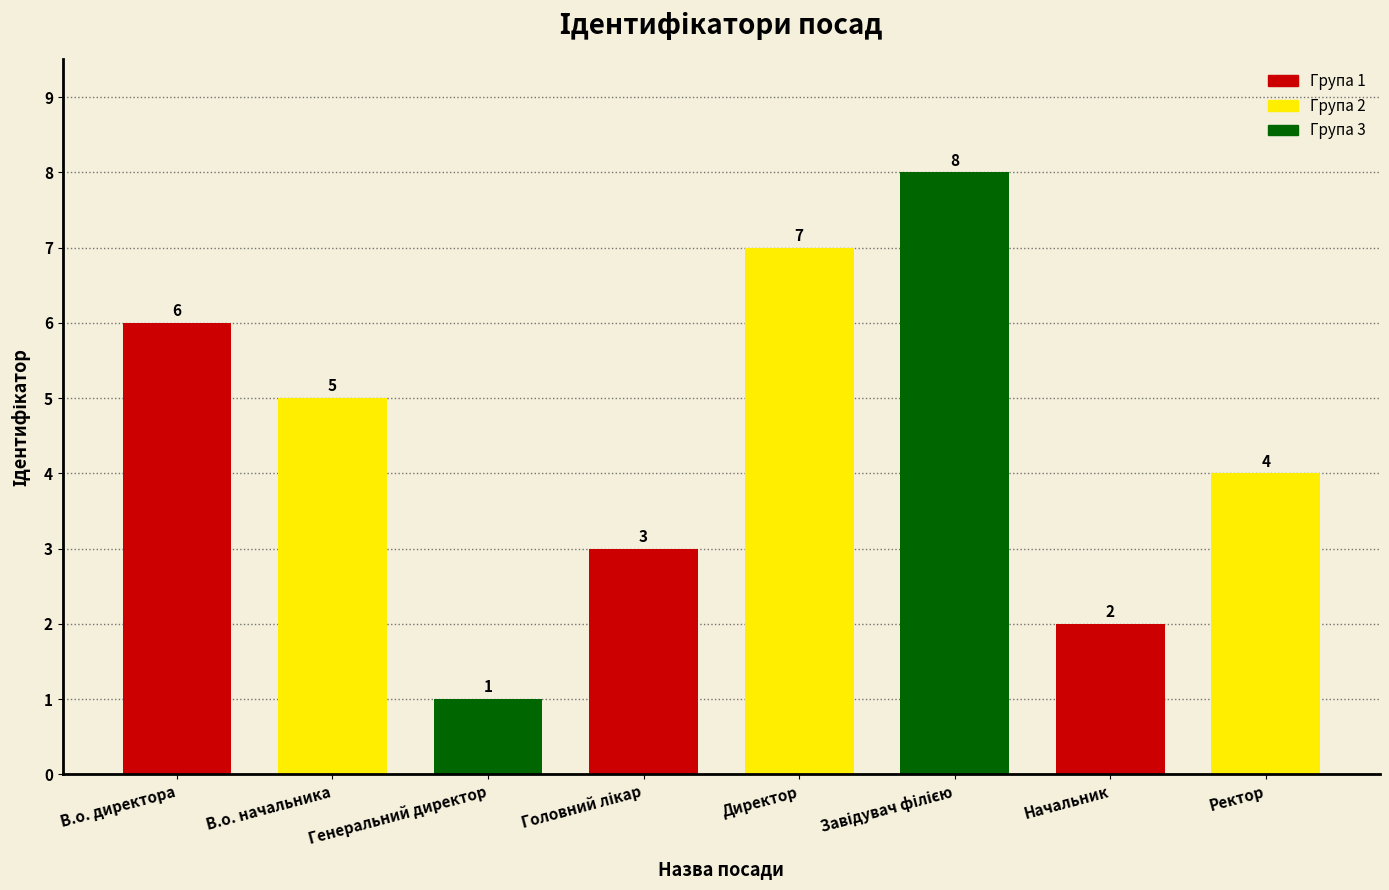

What is the maximum value shown in the chart?

8